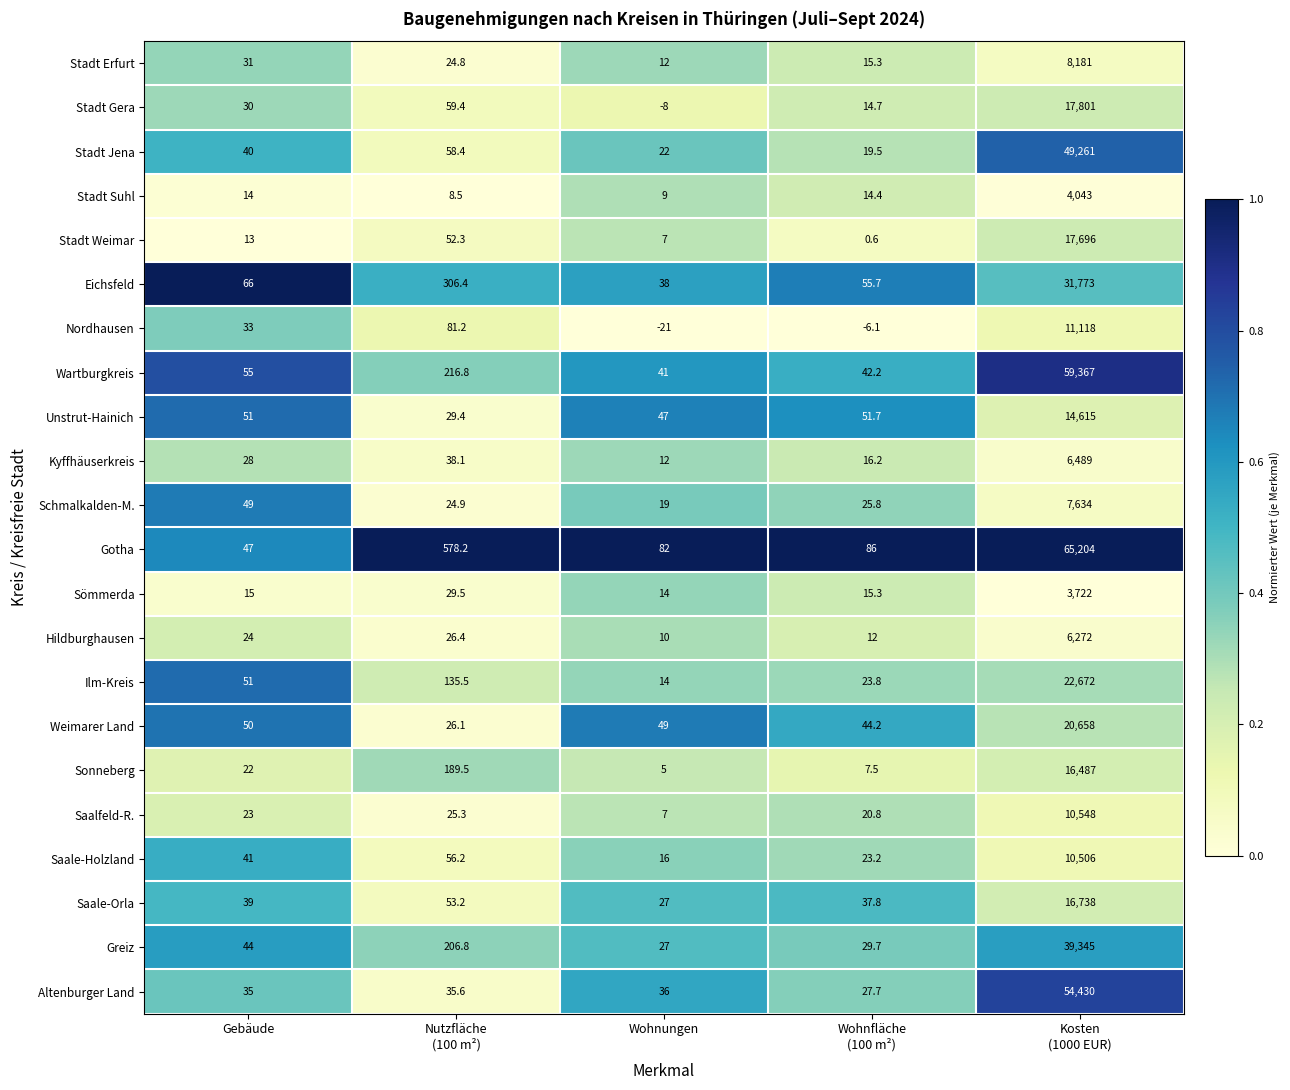

True or false: Kyffhäuserkreis has a value of 12.0 at Wohnungen.

True